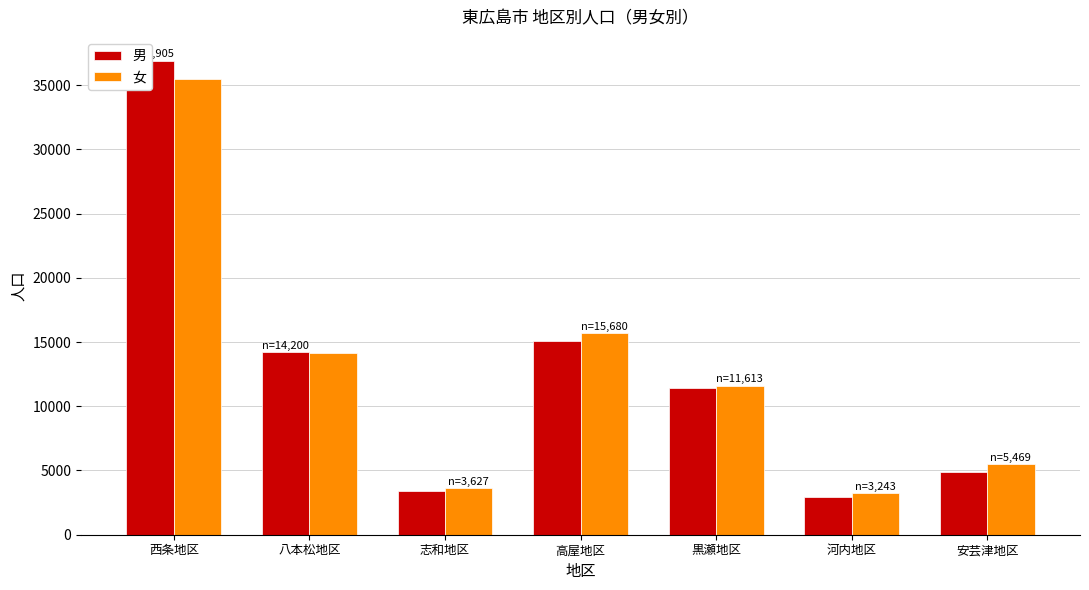

At which label does 女 reach its peak?

西条地区